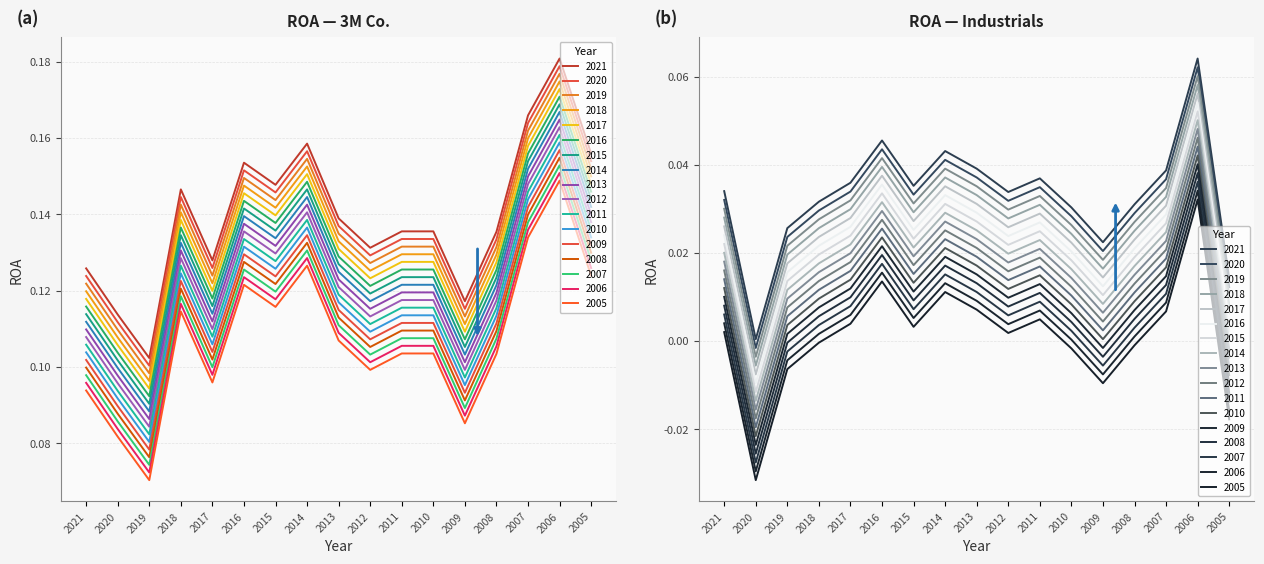

What is the total value across all series at 2016?

0.2